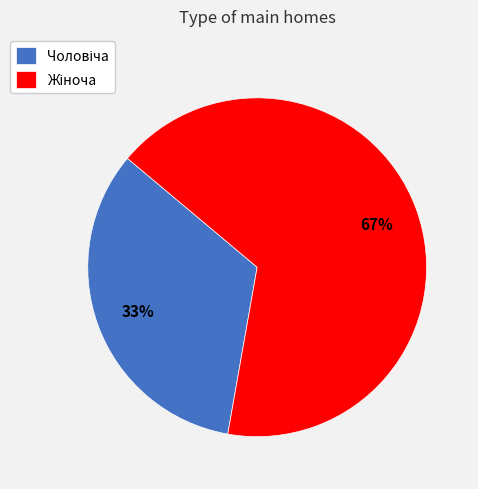

Count the number of slices in the pie.

2